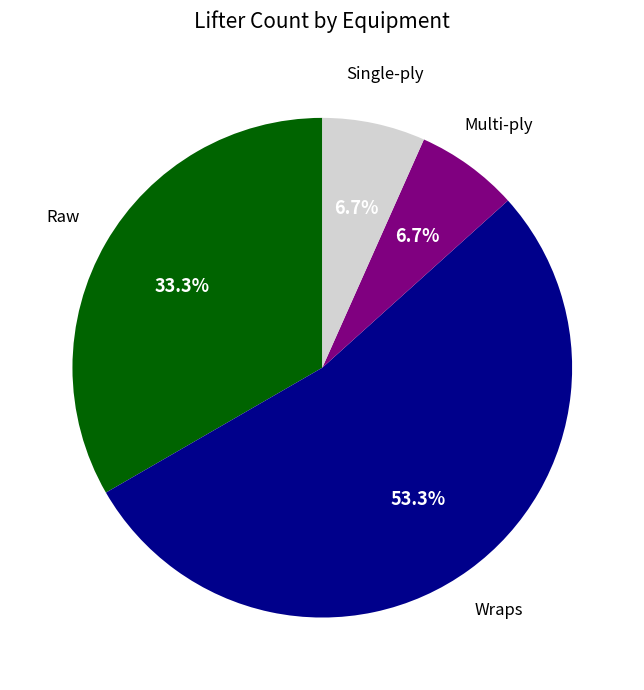

Is there a majority slice in this chart?

Yes